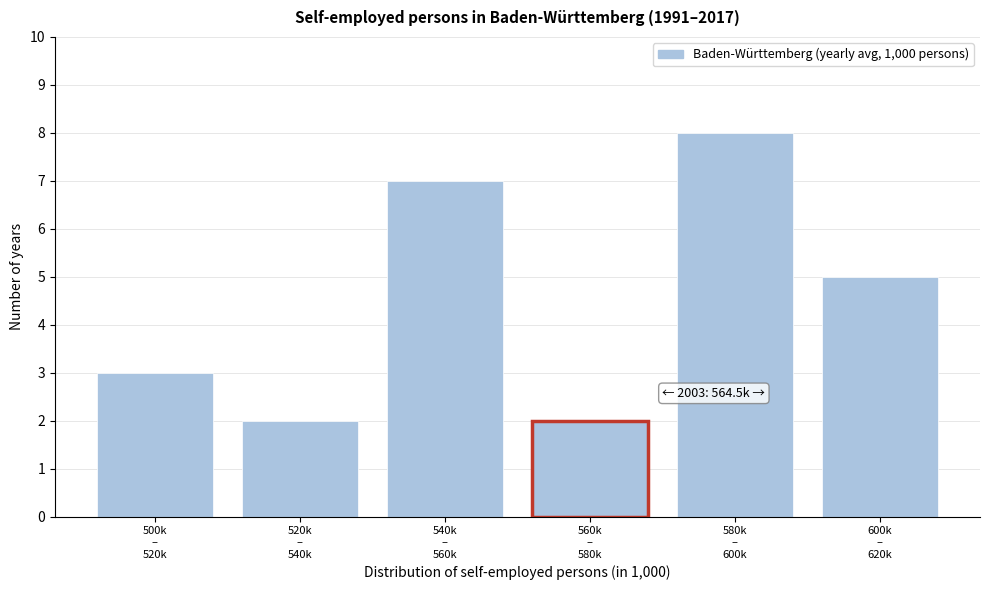

Reading left to right, list all the values displayed in this chart.

3	2	7	2	8	5